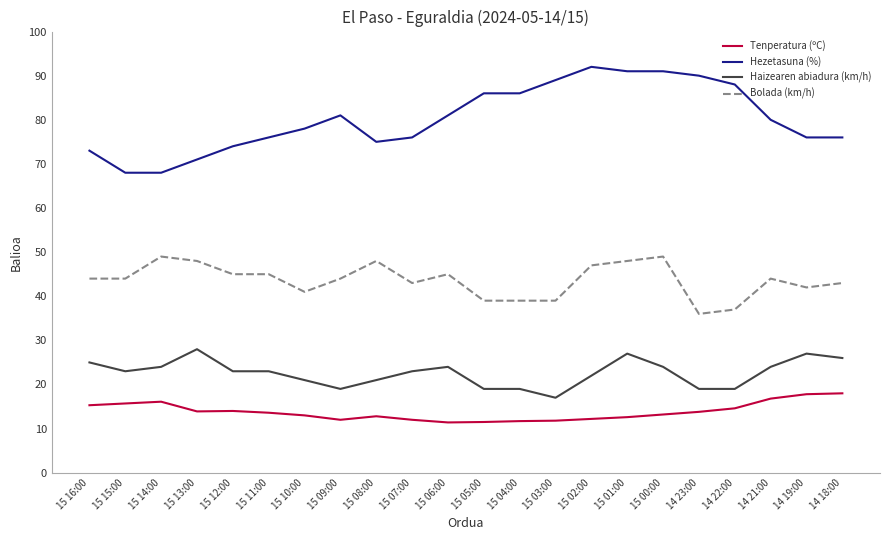

Where does the Tenperatura (ºC) series first go above 13?

15 16:00